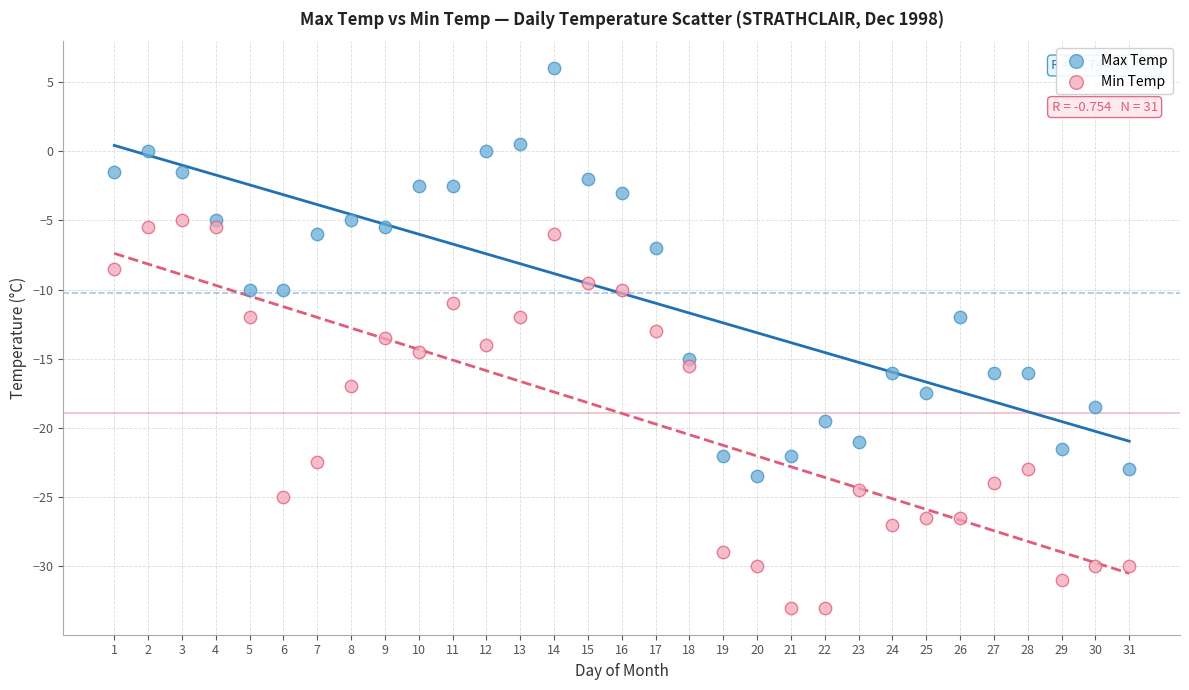

Across all data points, what is the range of X values (max minus min)?

30.0